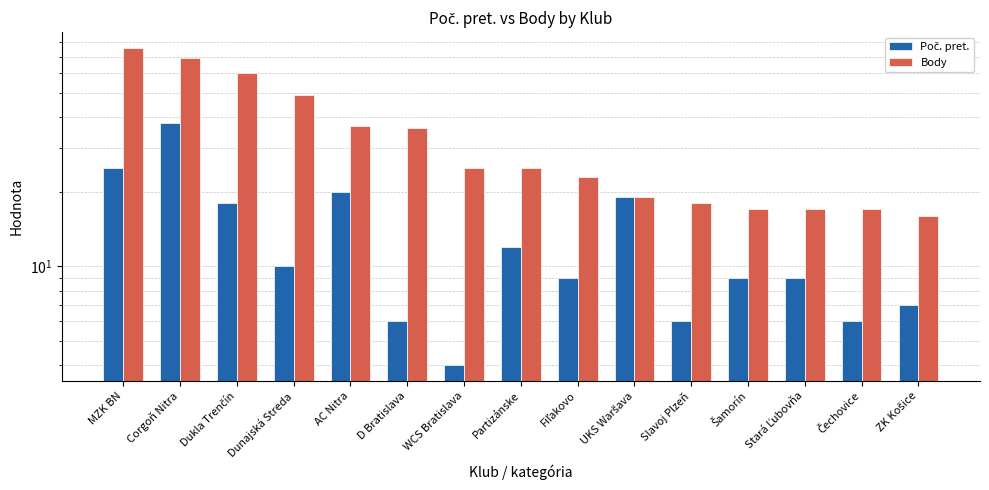

What is the sum of the Body values at Partizánske and Stará Ľubovňa?

42